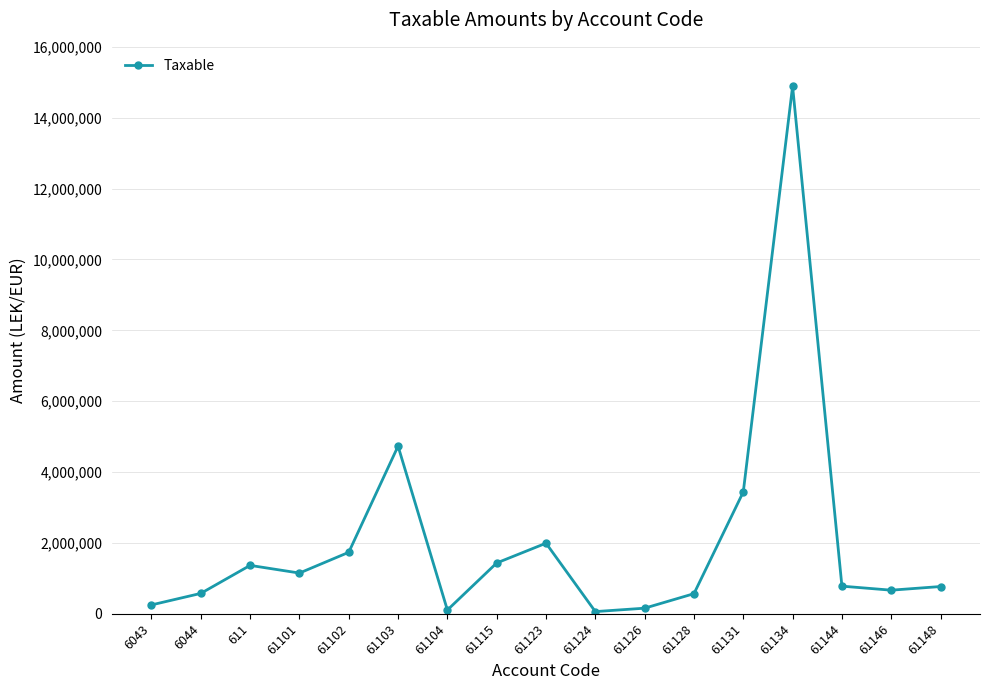

What is the greatest value displayed?

14887859.8